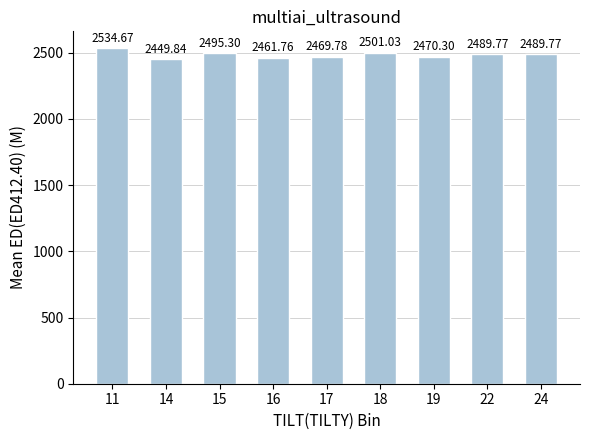

At which category does the chart reach its peak across all series?

11